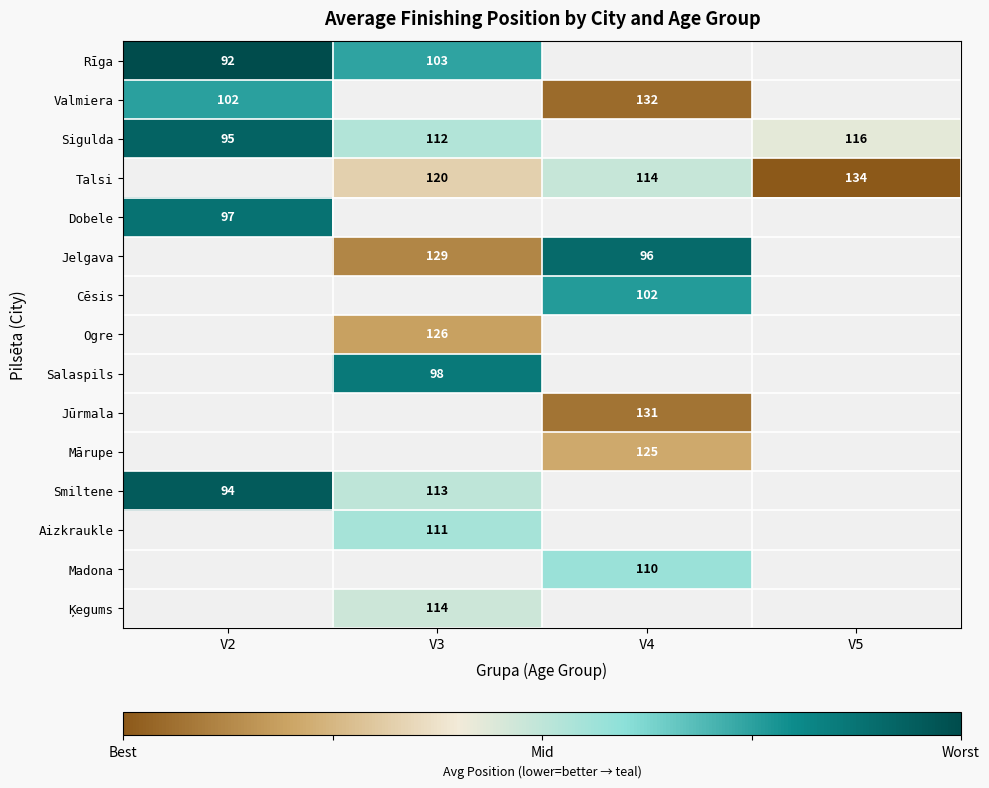

The Talsi series shows 194 at V3. True or false?

False